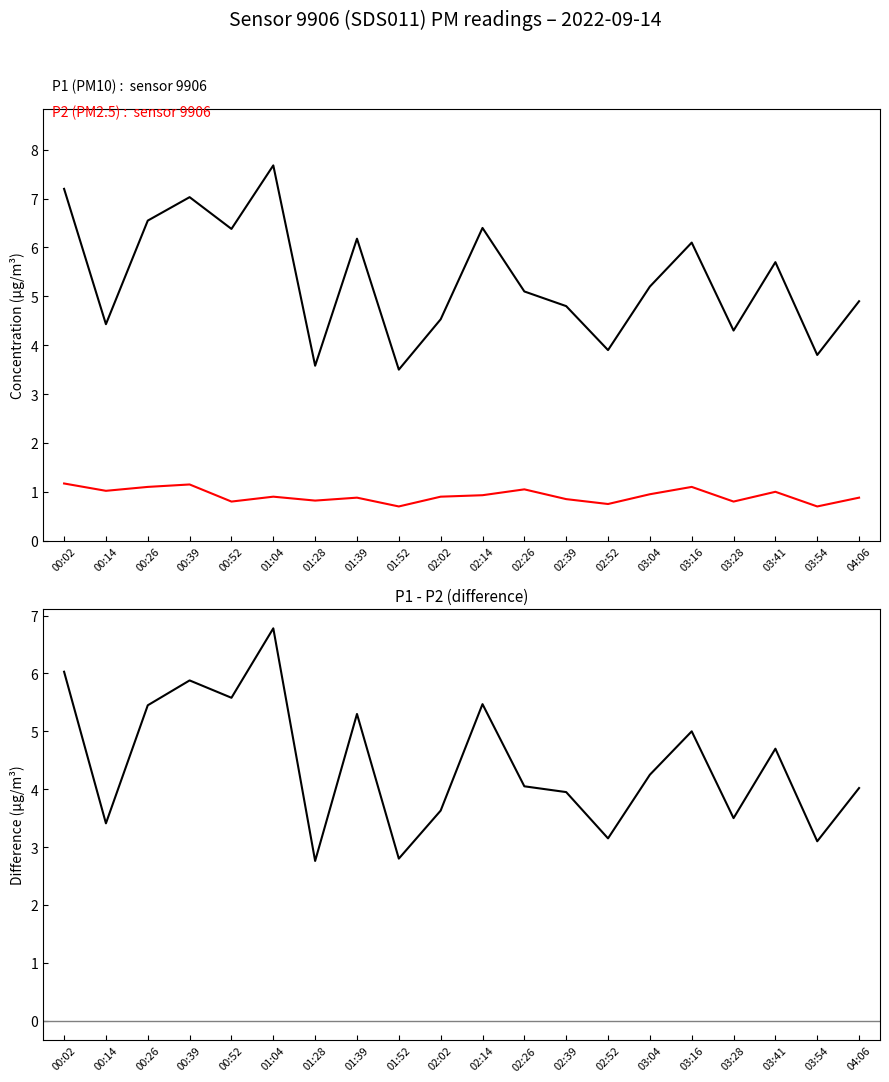

Which has a higher value, 02:02 or 02:52?

02:02